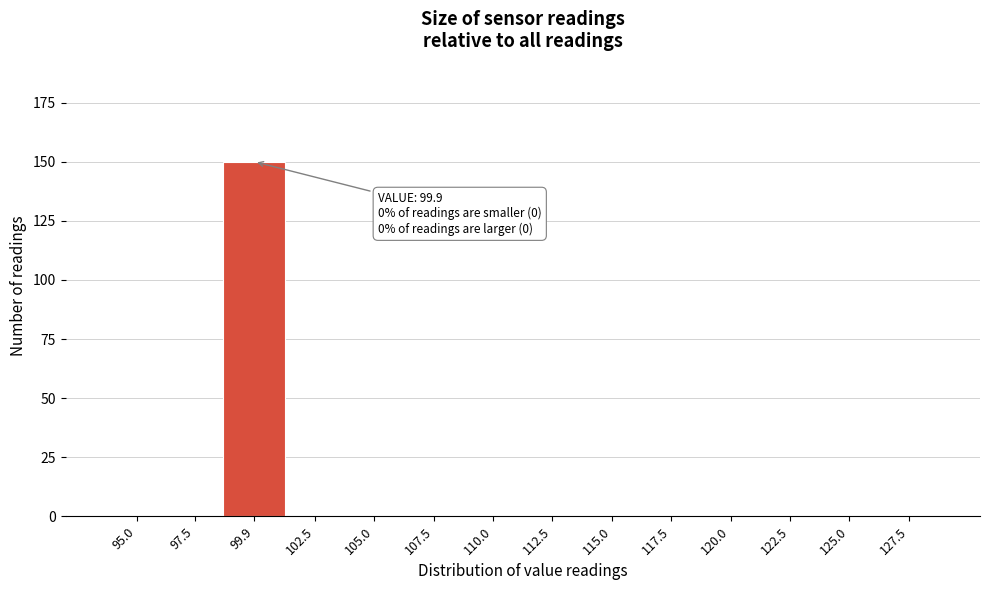

Reading left to right, what are all the values shown in this chart?

95.0=0	97.5=0	99.9=150	102.5=0	105.0=0	107.5=0	110.0=0	112.5=0	115.0=0	117.5=0	120.0=0	122.5=0	125.0=0	127.5=0